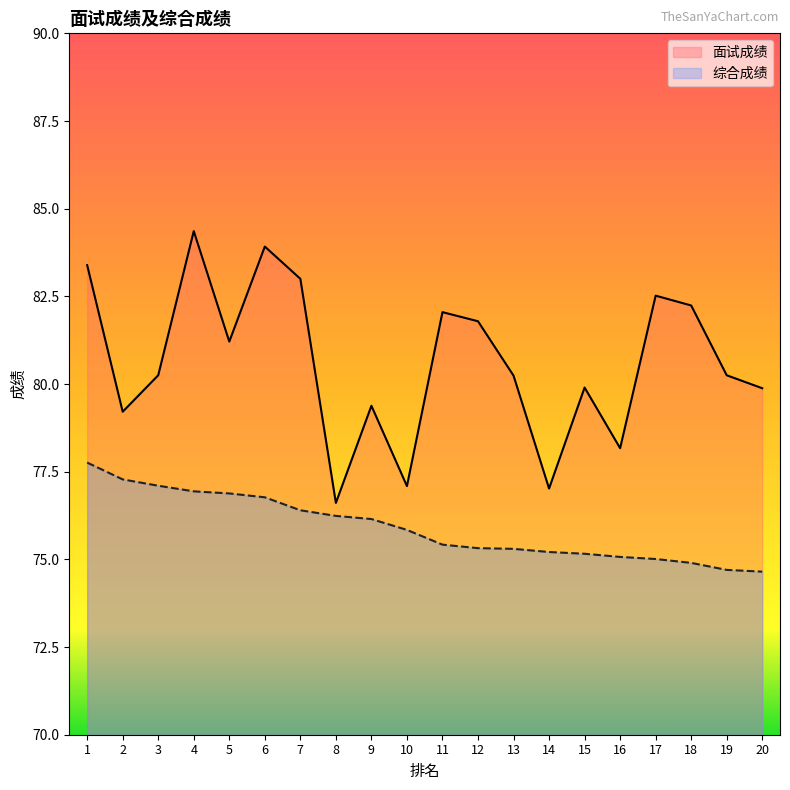

Reading right to left, what are all the values shown in this chart?

面试成绩: 79.9	80.2	82.2	82.5	78.2	79.9	77.0	80.2	81.8	82.0	77.1	79.4	76.6	83.0	83.9	81.2	84.4	80.2	79.2	83.4
综合成绩: 74.7	74.7	74.9	75.0	75.1	75.2	75.2	75.3	75.3	75.4	75.8	76.2	76.2	76.4	76.8	76.9	76.9	77.1	77.3	77.8